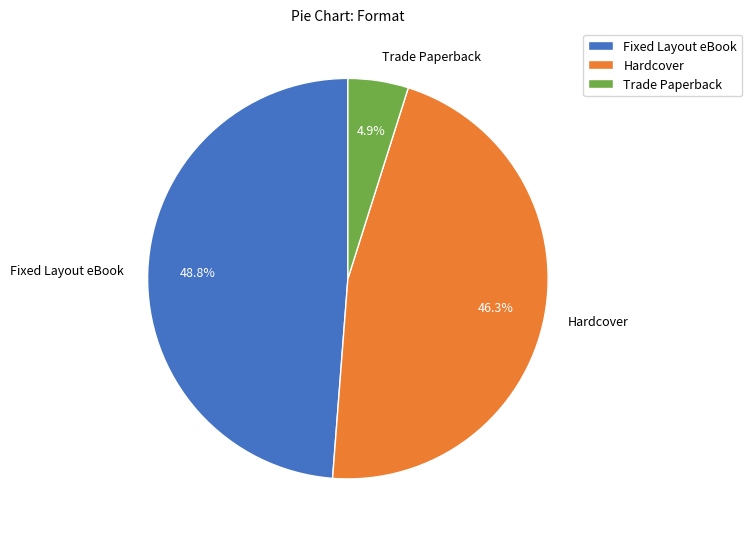

What percentage is the Fixed Layout eBook slice, to the nearest percent?

49%